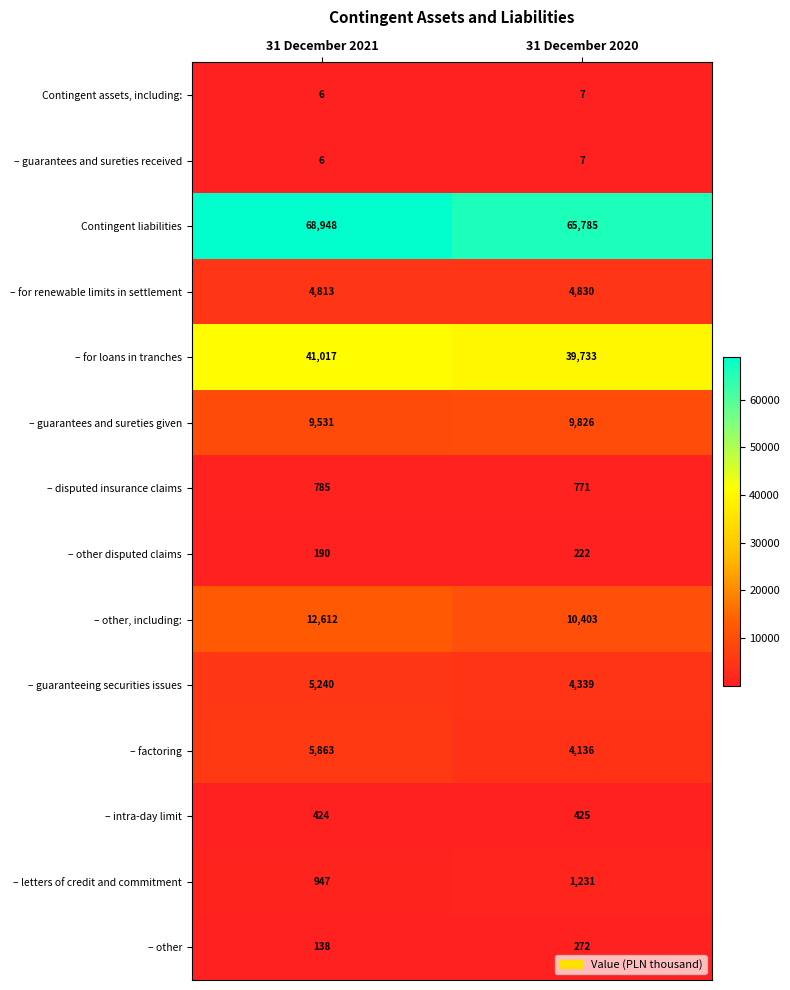

Rank the categories by – for renewable limits in settlement value from lowest to highest.

31 December 2021, 31 December 2020